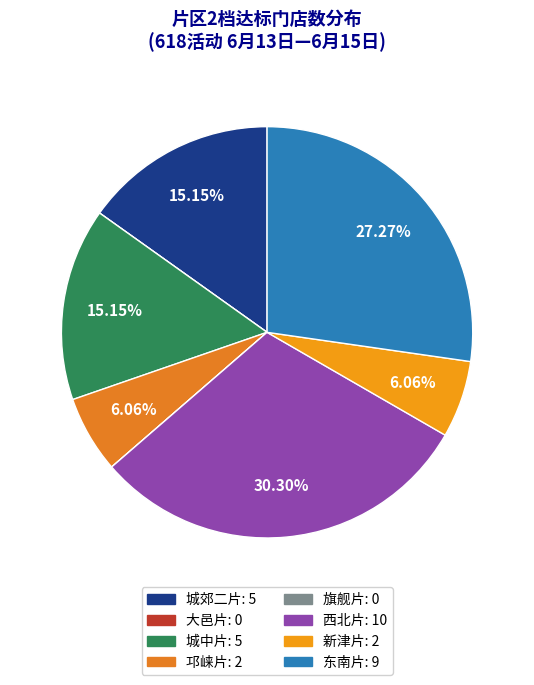

Count the number of slices in the pie.

8